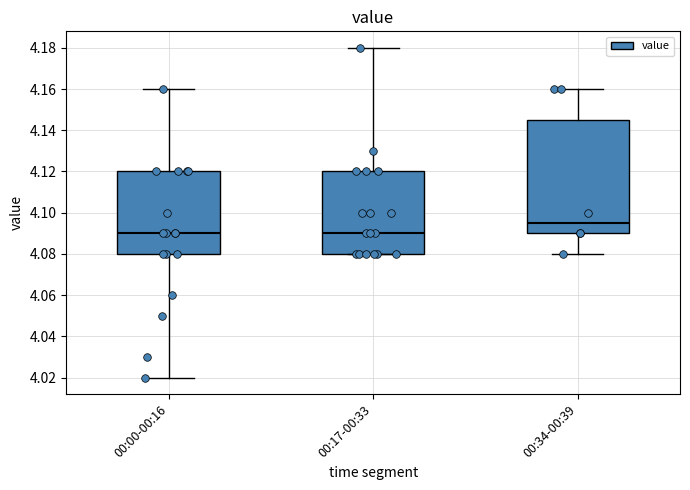

Reading left to right, read every box against the y-axis: the position of its median line, the range the box covers, and the ends of its whiskers. The values are not printed on the chart, so give them approximately, as read against the axis.

00:00-00:16: median 4.090, box 4.080 to 4.120, whiskers 4.020 to 4.160
00:17-00:33: median 4.090, box 4.080 to 4.120, whiskers 4.080 to 4.180
00:34-00:39: median 4.096, box 4.090 to 4.146, whiskers 4.080 to 4.160